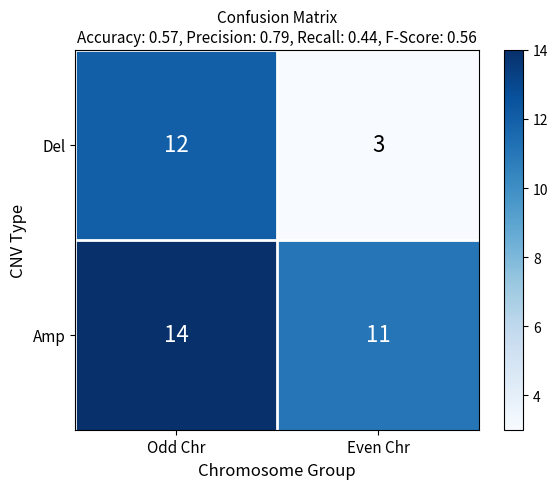

Reading right to left, what are all the values shown in this chart?

Del: 3	12
Amp: 11	14